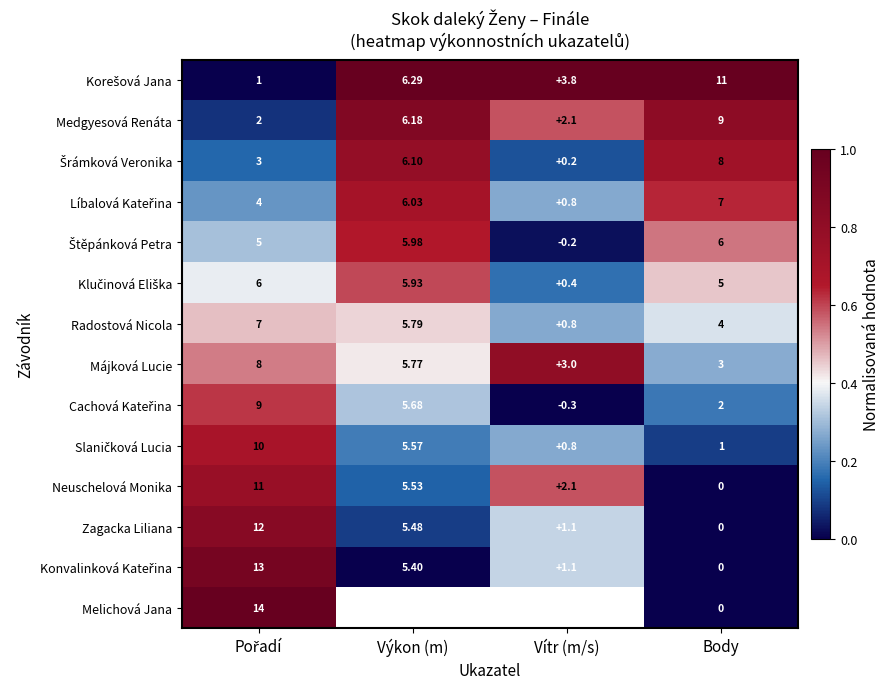

Rank the categories by Konvalinková Kateřina value from highest to lowest.

Pořadí, Vítr (m/s), Výkon (m), Body